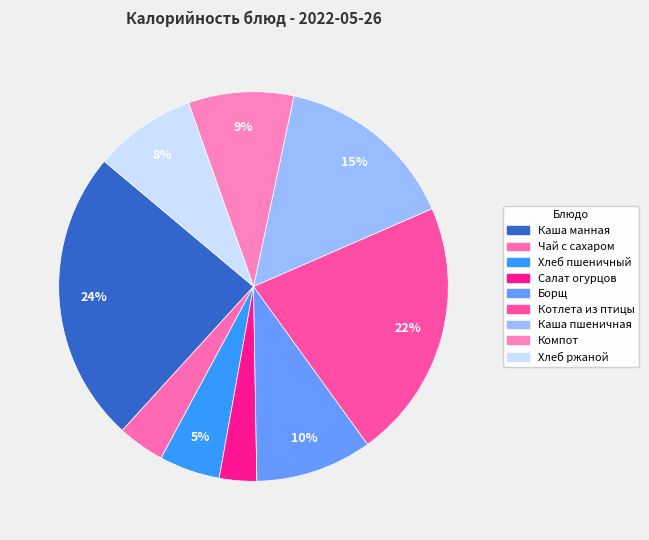

True or false: Борщ accounts for 10% of the total.

True